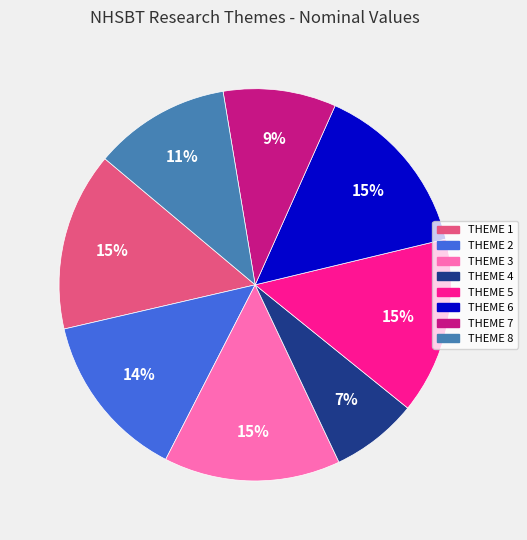

Combined, do THEME 6 and THEME 2 account for over 50%?

No